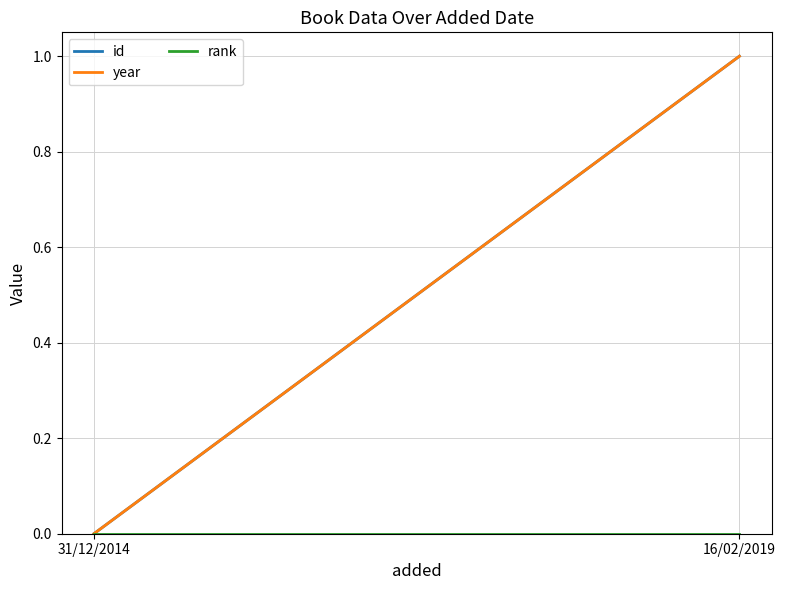

What are all the series names shown in the legend?

id, year, rank